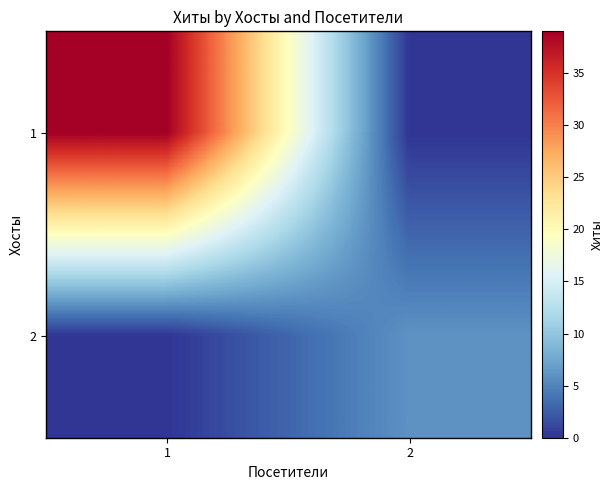

What is the greatest value displayed?

39